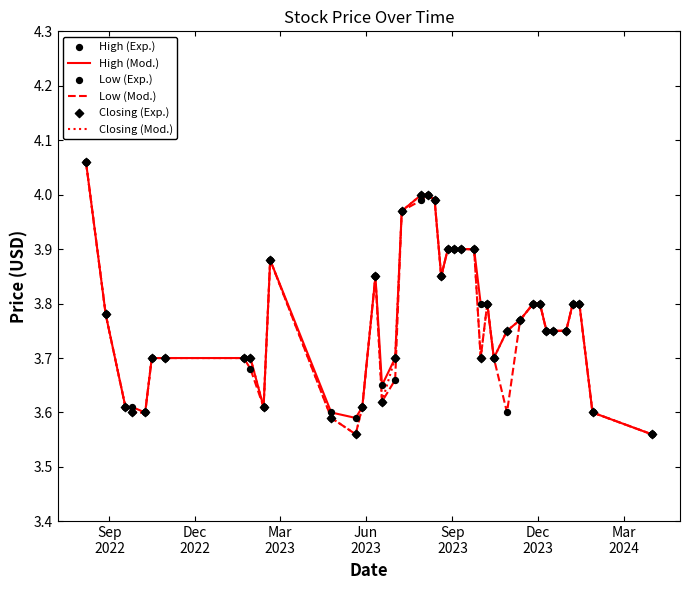

Does the chart have visible grid lines?

No